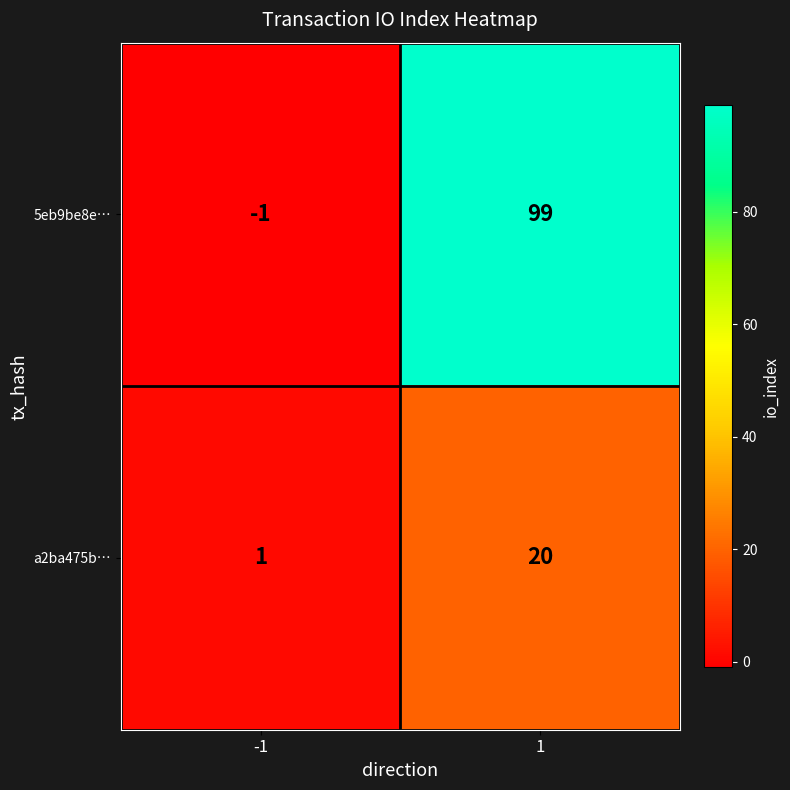

The 5eb9be8e… series shows -1 at -1. True or false?

True